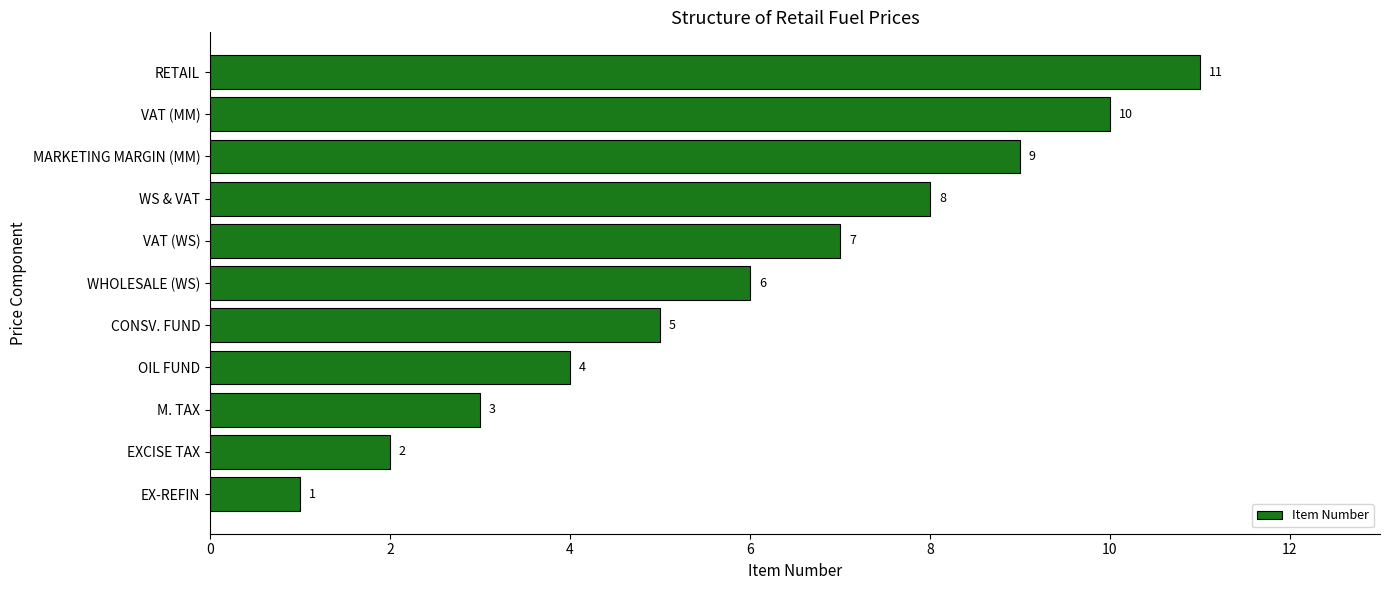

At which category does the chart reach its peak across all series?

RETAIL